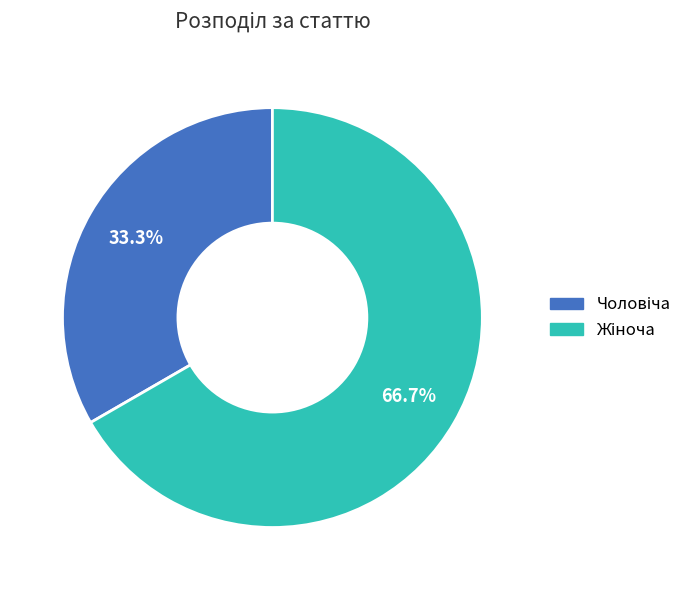

Is there any slice that represents more than half of the pie?

Yes